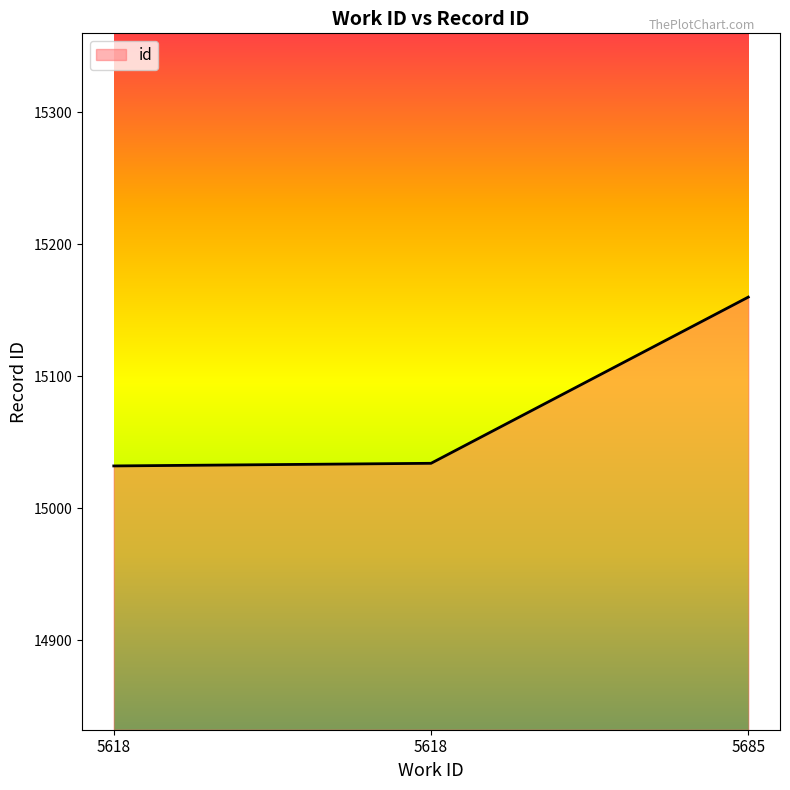

Which category has the highest value across all series?

5685